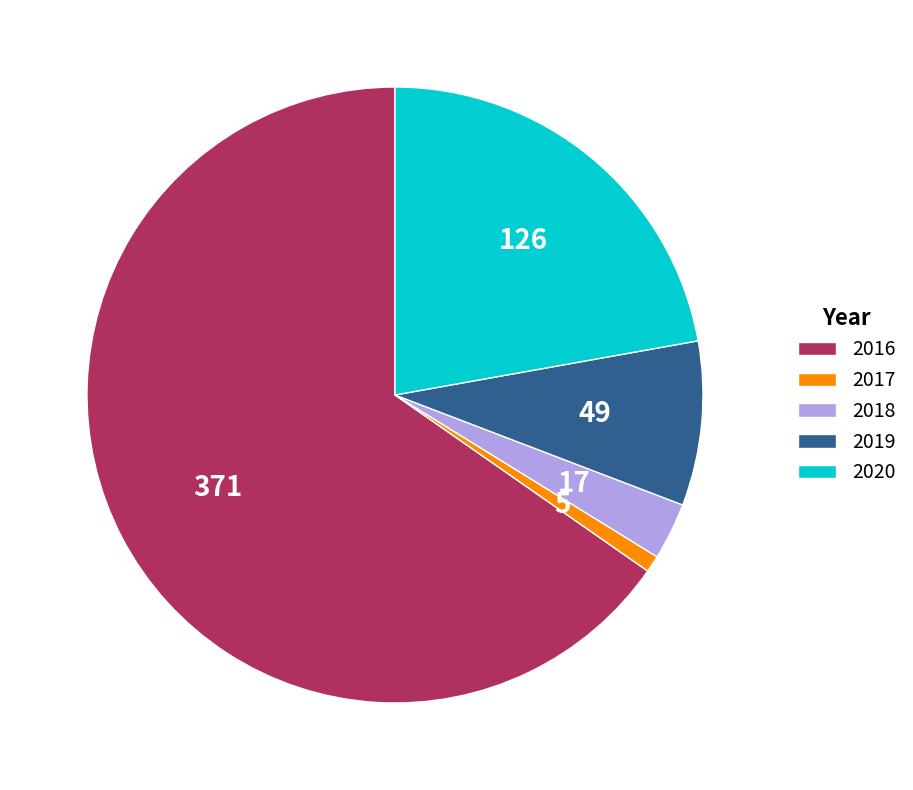

Which slice is the smallest?

2017